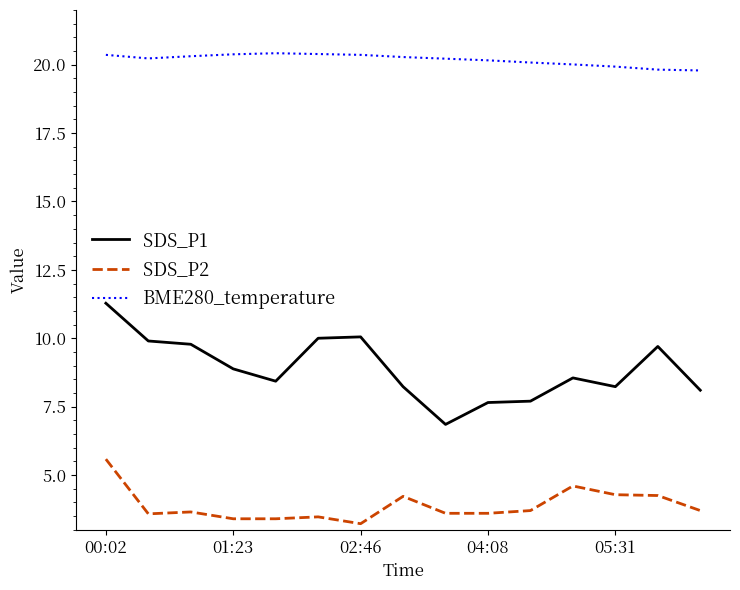

Which series has the widest spread of values?

SDS_P1